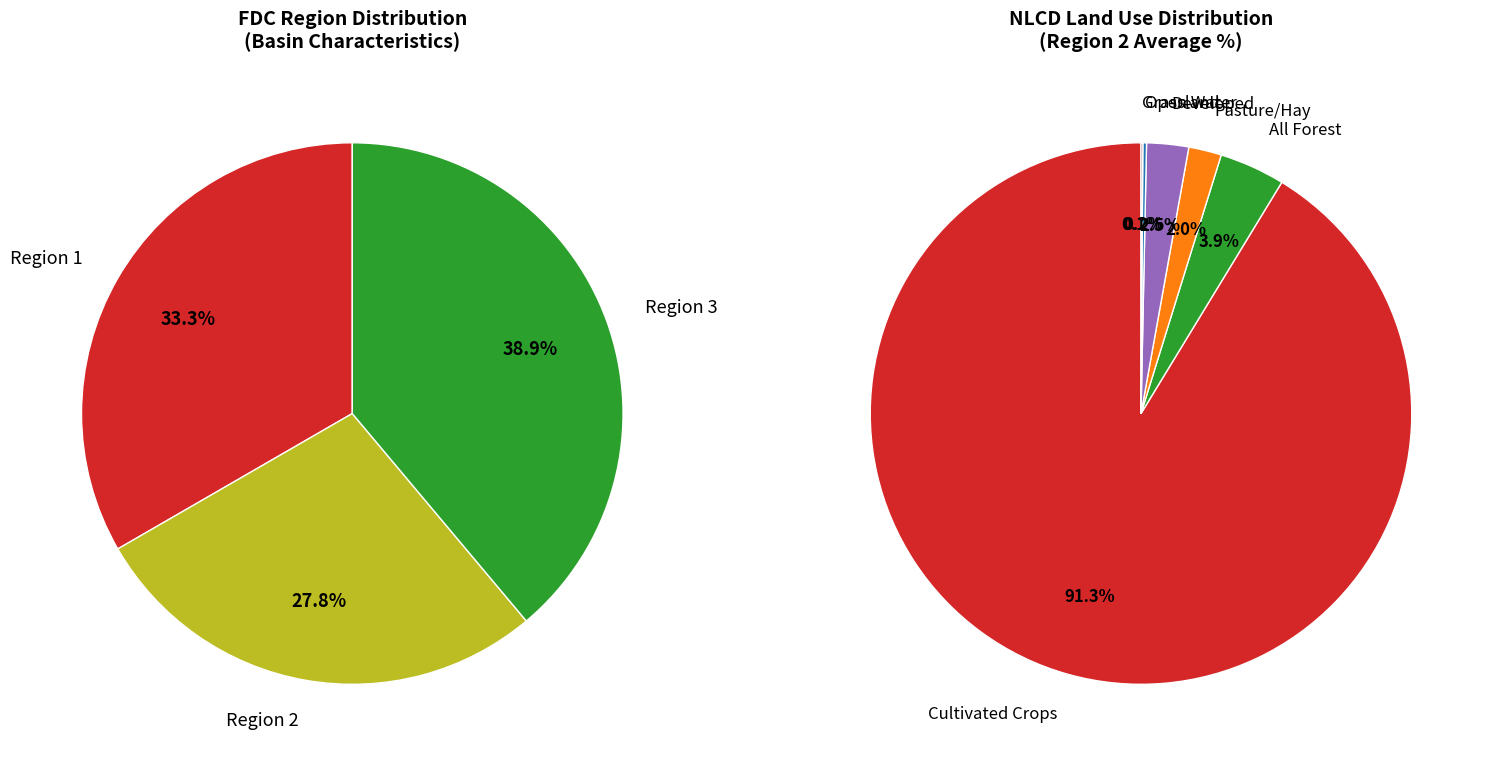

Is there any slice that represents more than half of the pie?

No